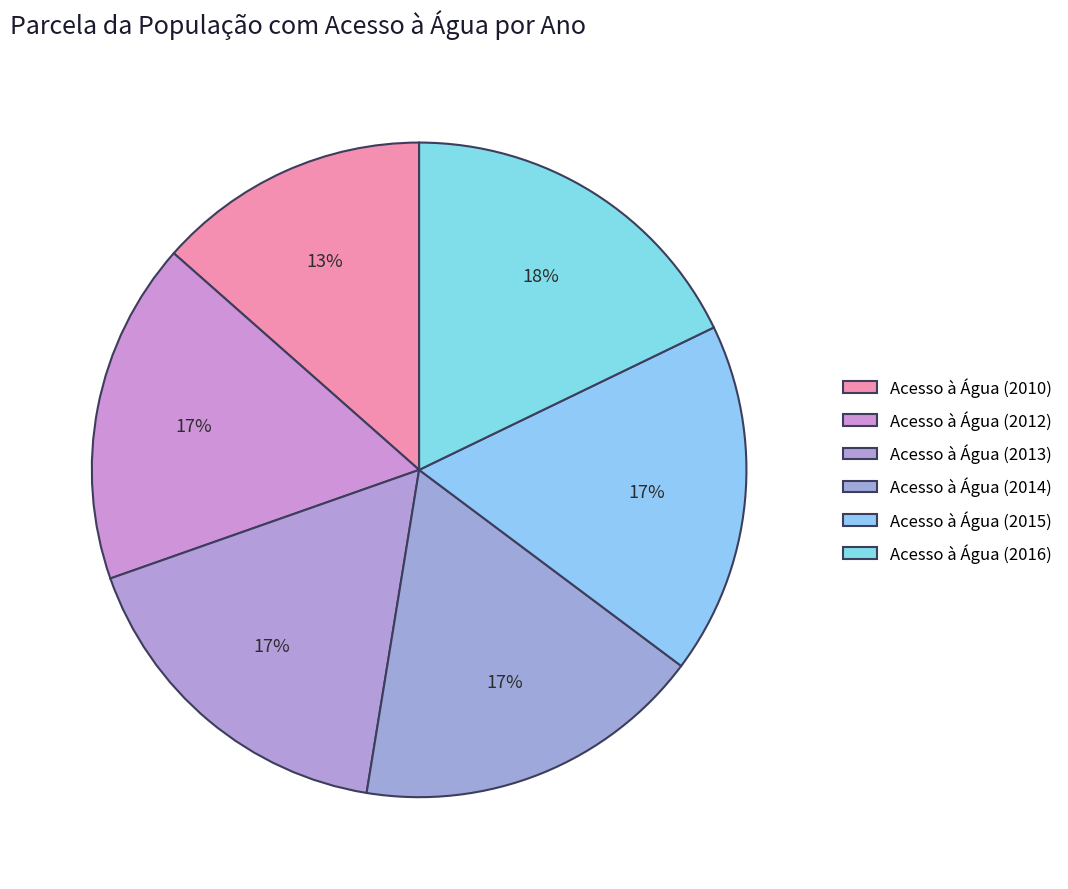

How many slices are in this pie chart?

6